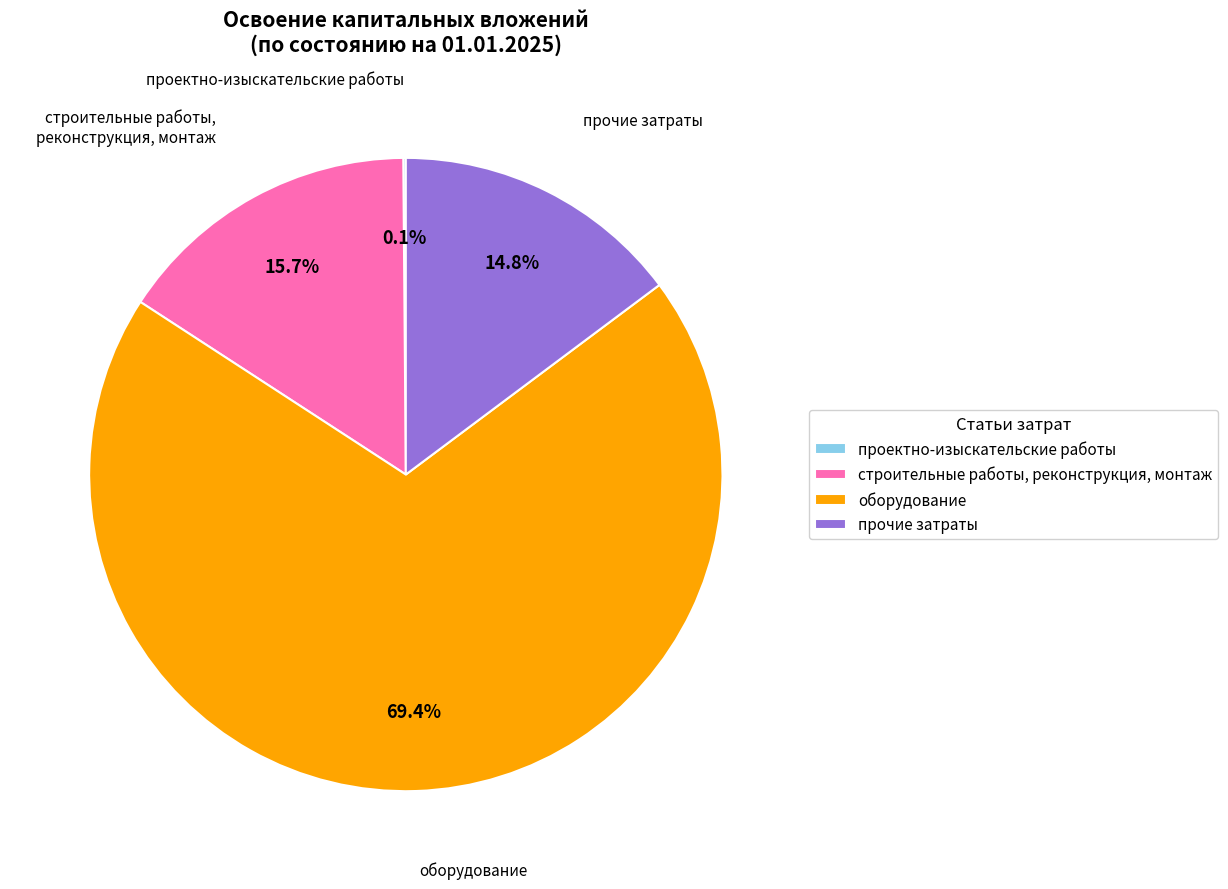

What percentage is NOT represented by прочие затраты?

85.2%